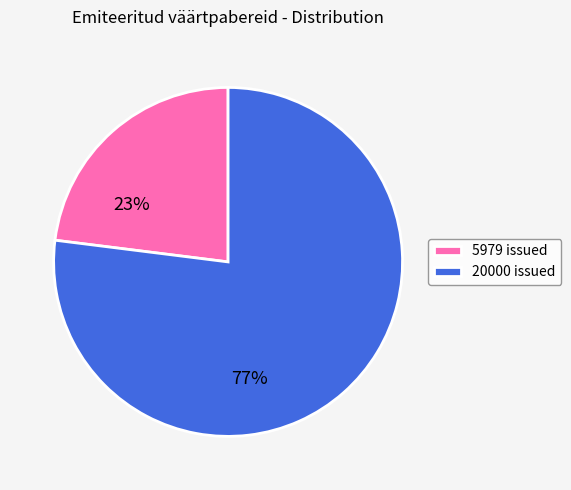

Between 20000 and 5979, which is larger?

20000